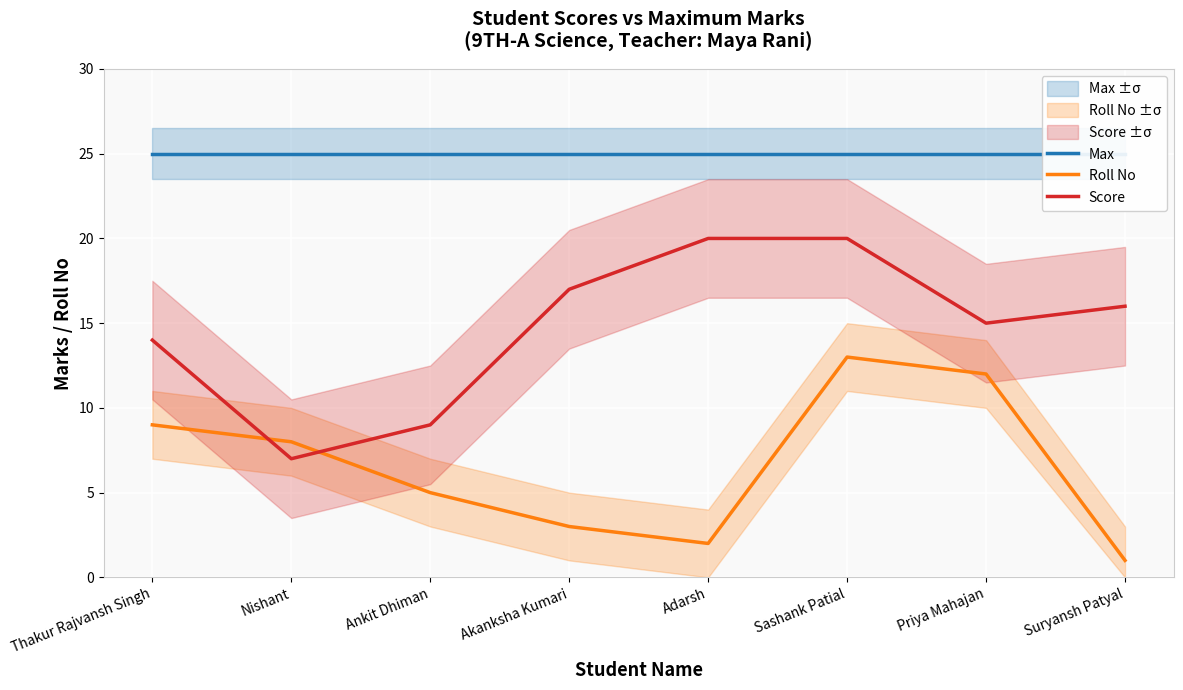

Rank the categories by Score value from lowest to highest.

Nishant, Ankit Dhiman, Thakur Rajvansh Singh, Priya Mahajan, Suryansh Patyal, Akanksha Kumari, Adarsh, Sashank Patial